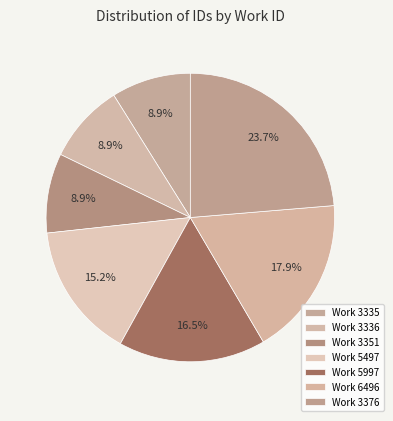

To the nearest percent, what is the difference between the largest and smallest slice percentages?

15%